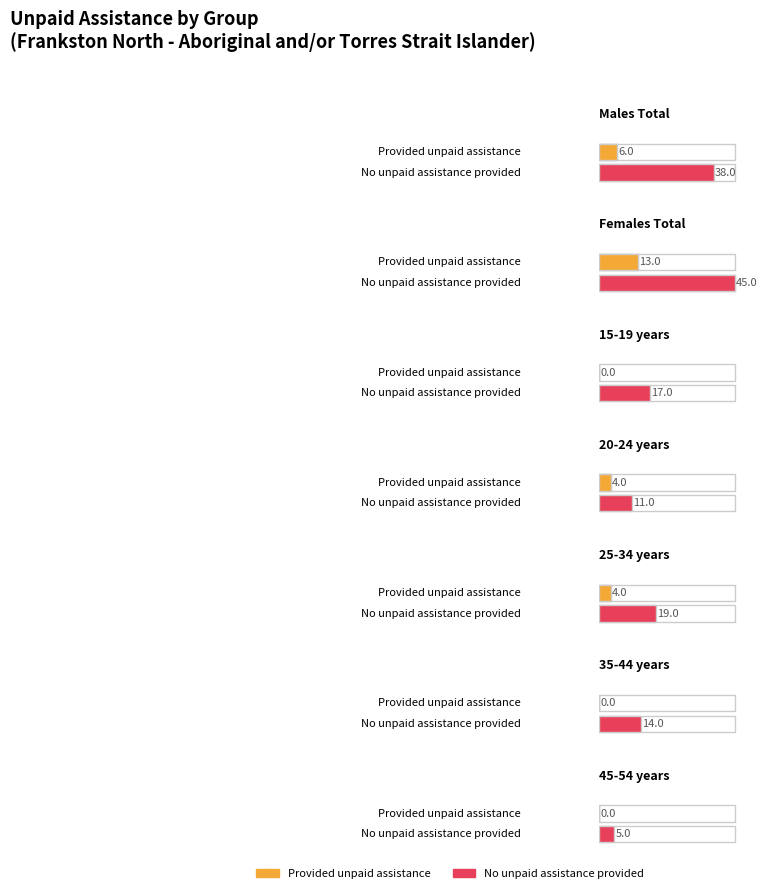

What is the value of the Provided unpaid assistance bar at the 5th from the left?

4